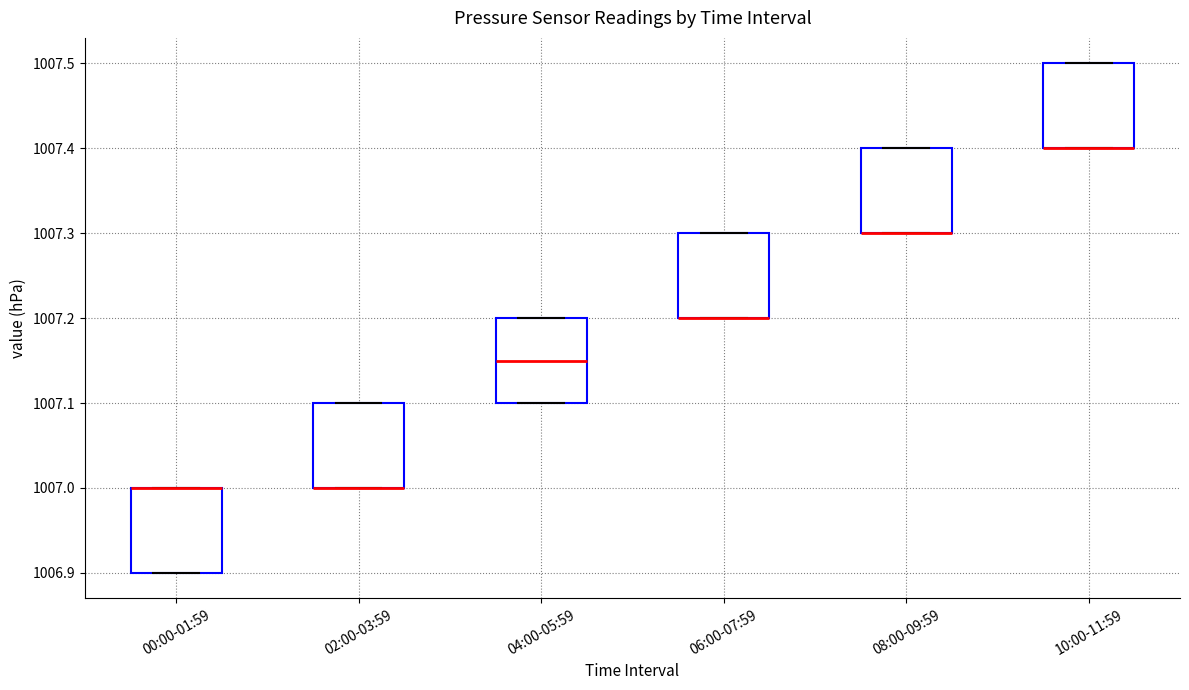

Where is the lower edge of the box for 06:00-07:59 on the y-axis? The values are not printed on the chart, so give them approximately, as read against the axis.

1007.20